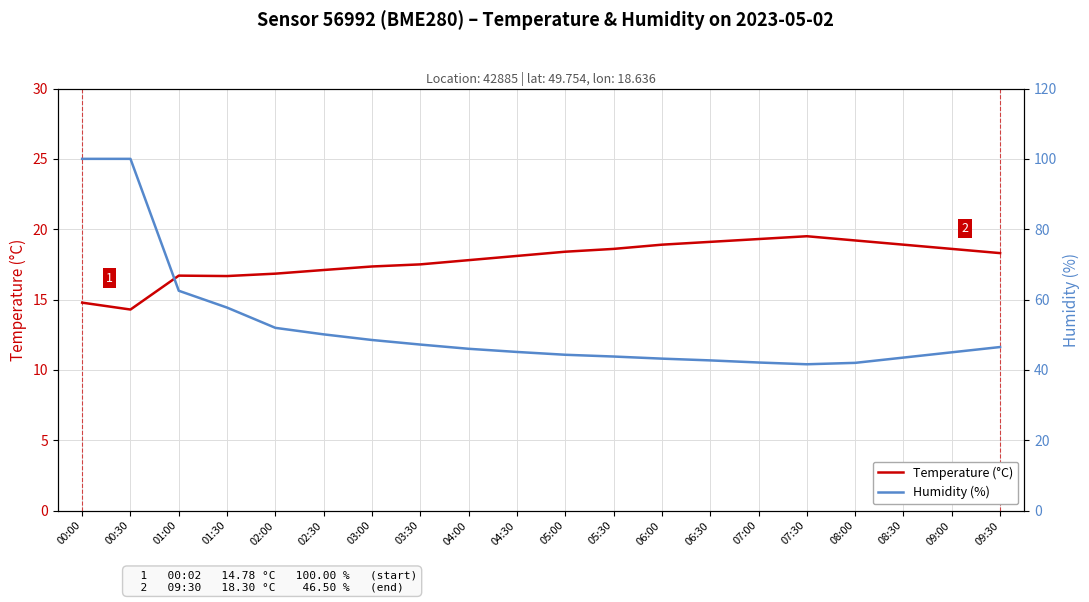

True or false: Humidity (%) and Temperature (°C) intersect in this chart.

False